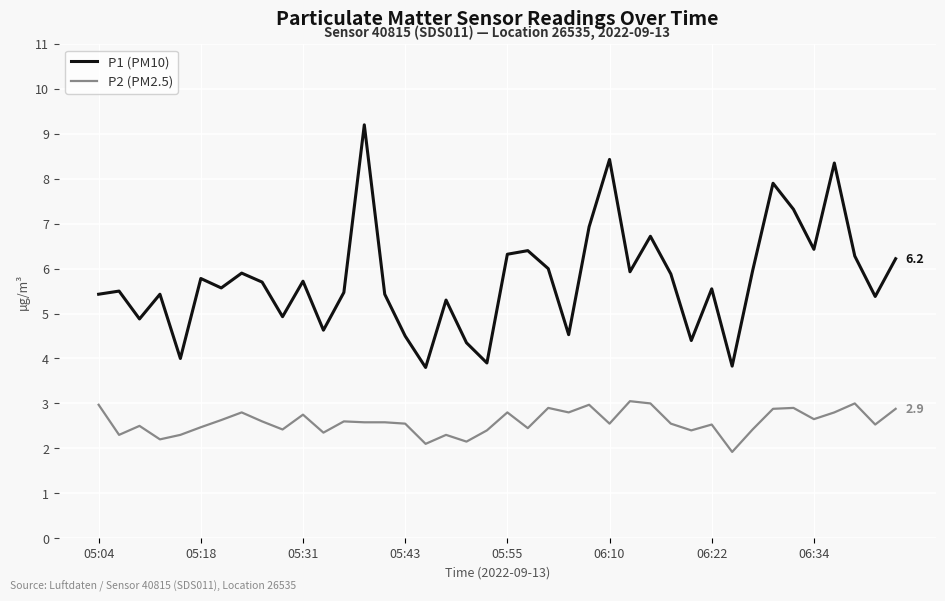

Which series has the largest total across all categories?

P1 (PM10)